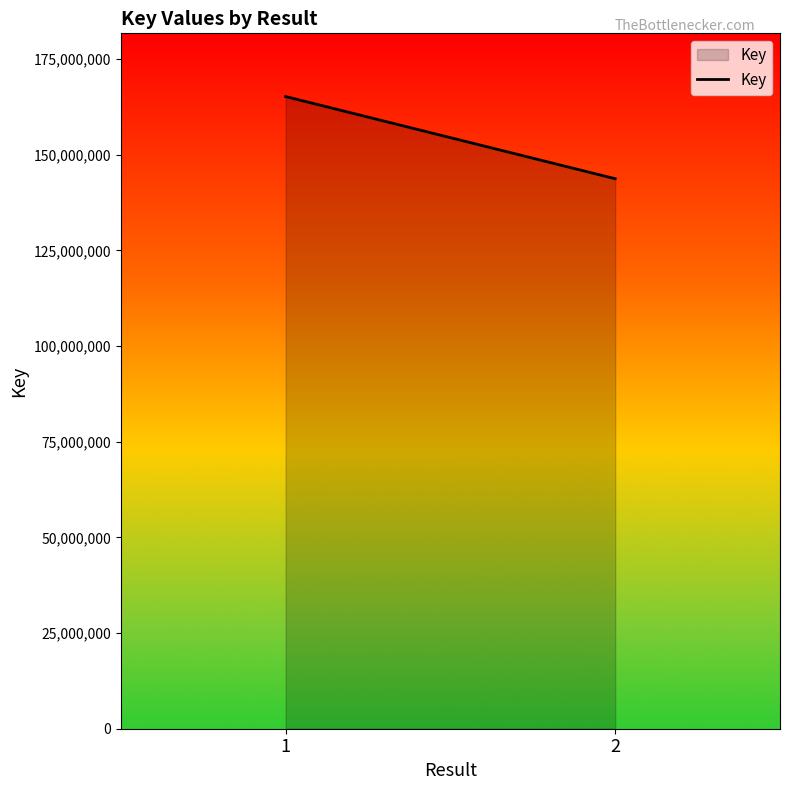

How many lines are shown in the chart?

1